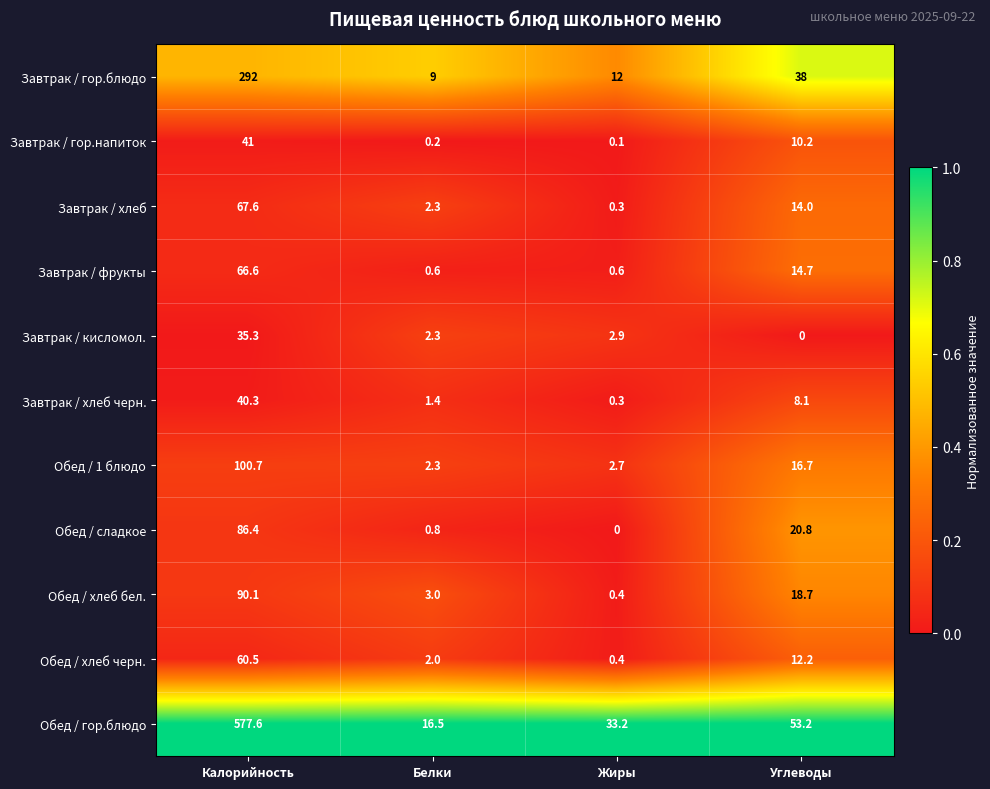

Which series has the largest total across all categories?

Обед / гор.блюдо